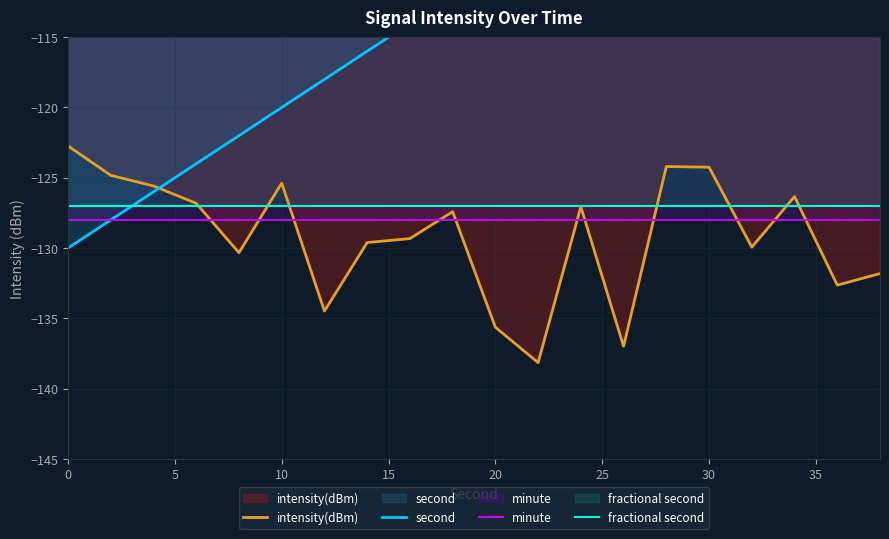

Count the number of data series in this chart.

4